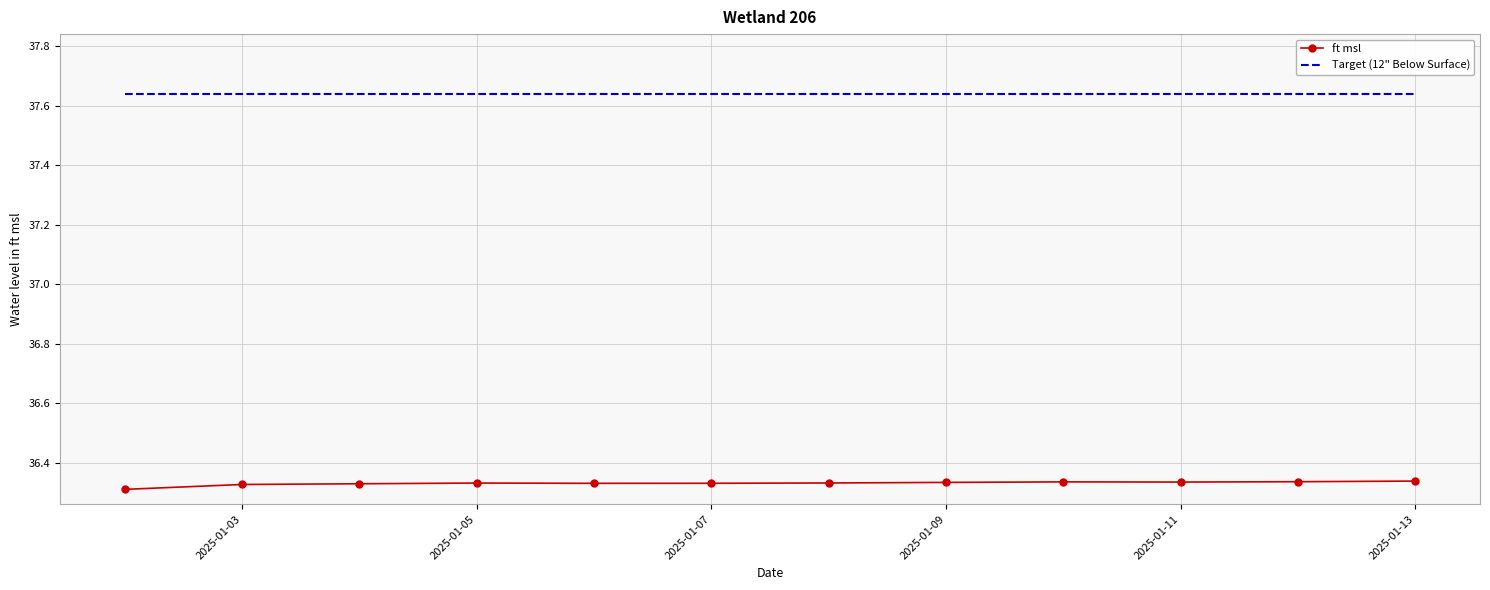

What are all the series names shown in the legend?

ft msl, Target (12" Below Surface)